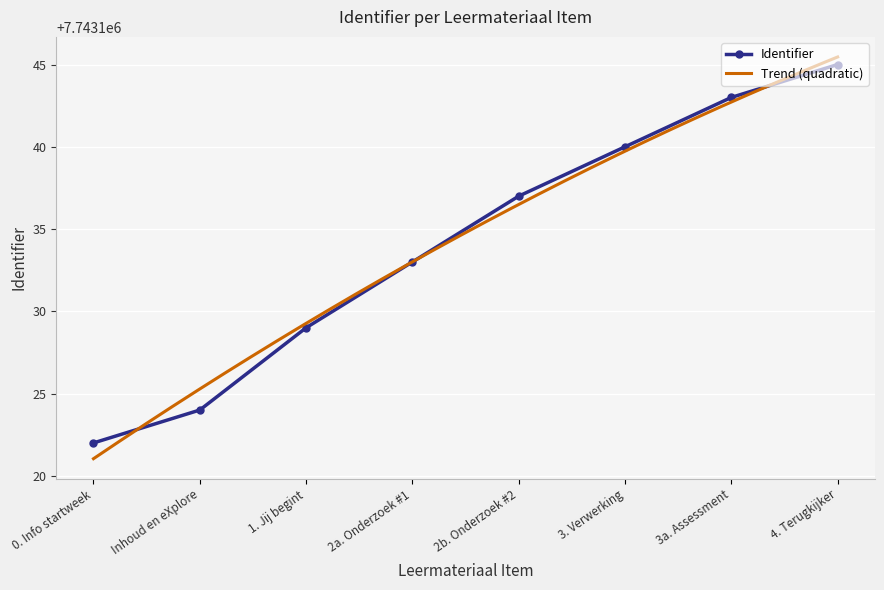

What position from the left is 3a. Assessment?

7